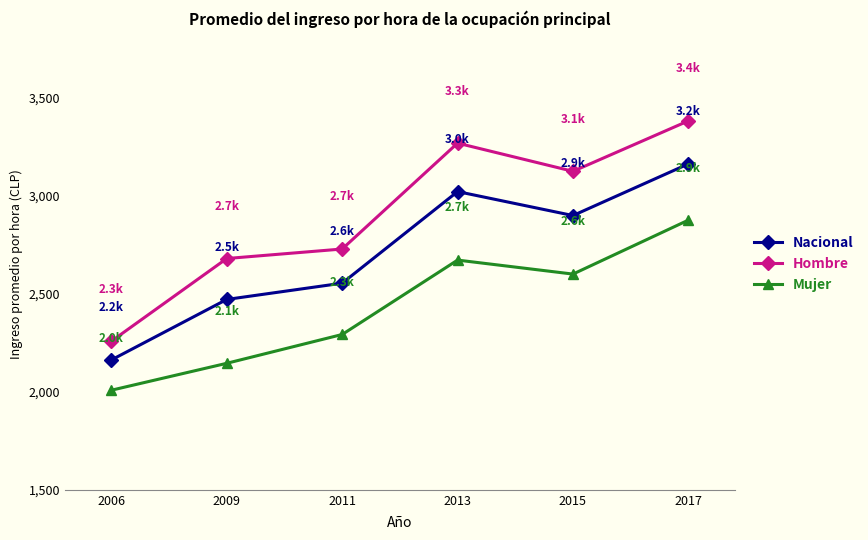

What is the average value of the Mujer series?

2431.1